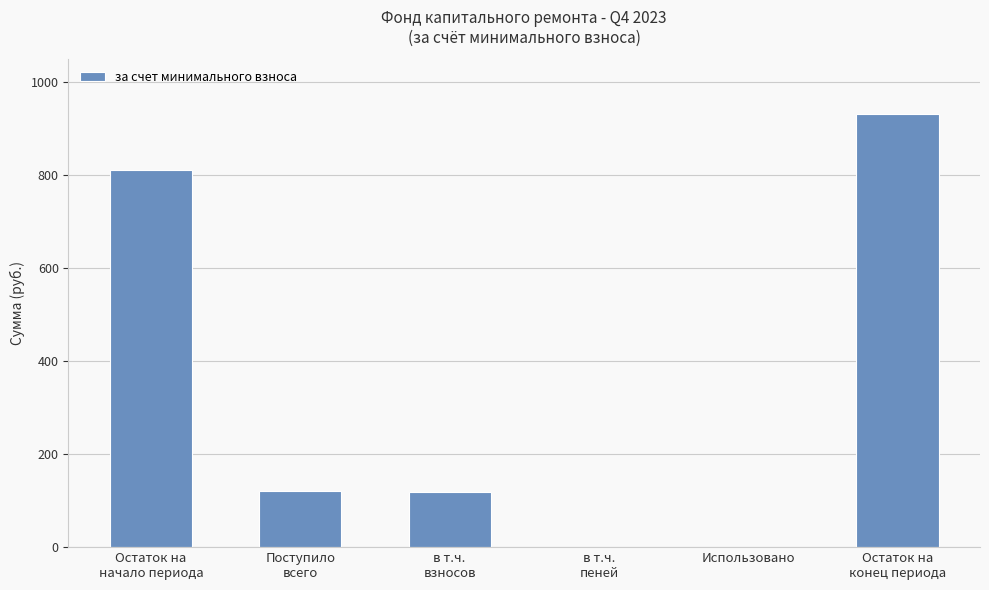

What is the greatest value displayed?

932.5